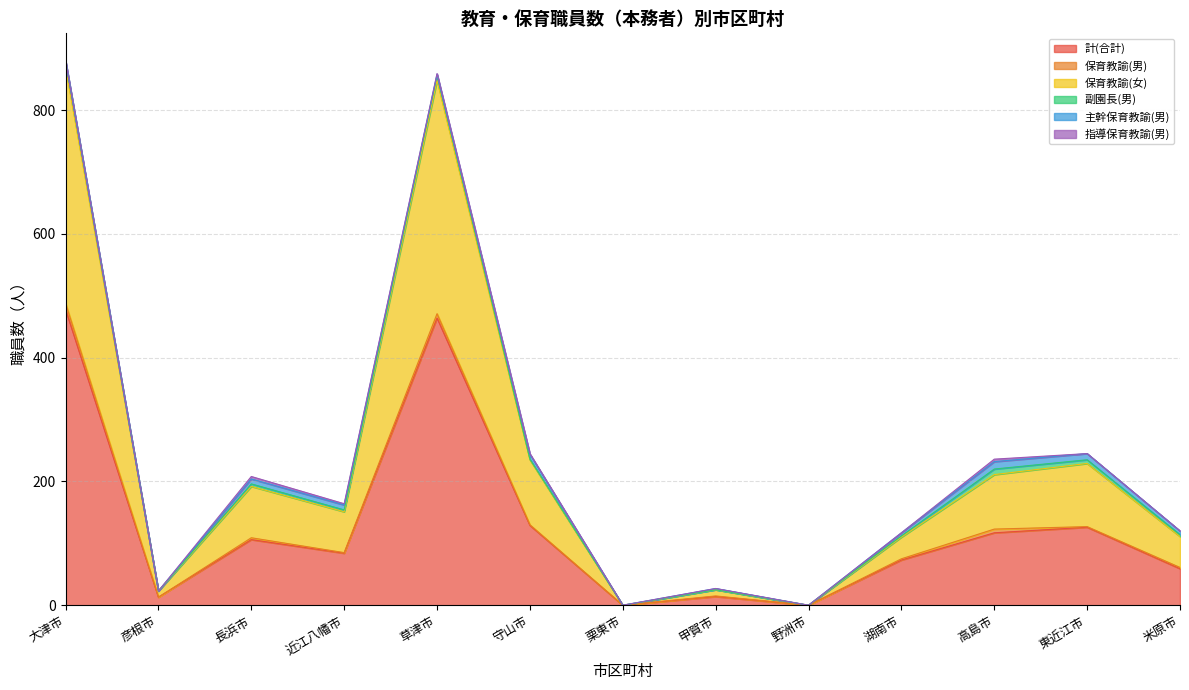

The value of 保育教諭(女) at 彦根市 is 10. True or false?

True